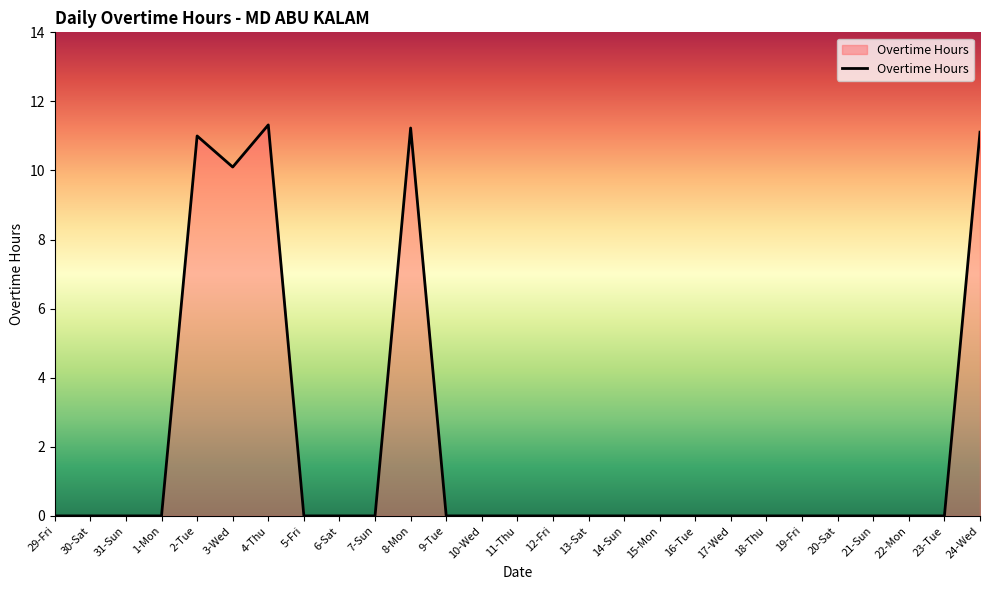

Is it true that the value at 23-Tue is 0.0?

True